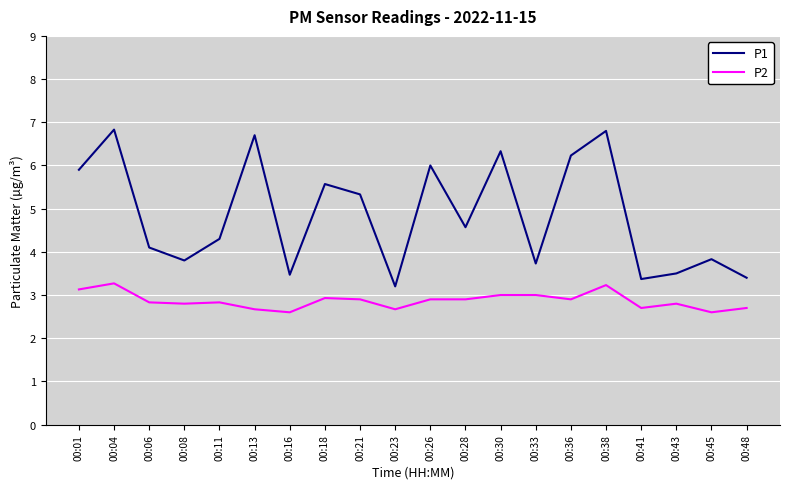

Which series has the largest range (max minus min)?

P1